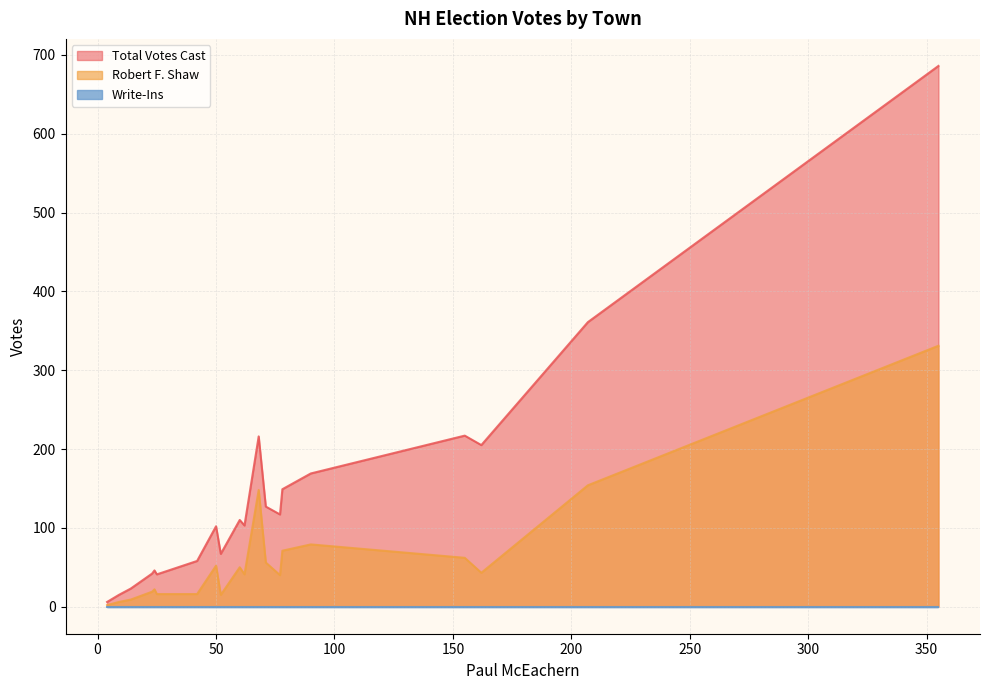

What is the maximum value shown in the chart?

686